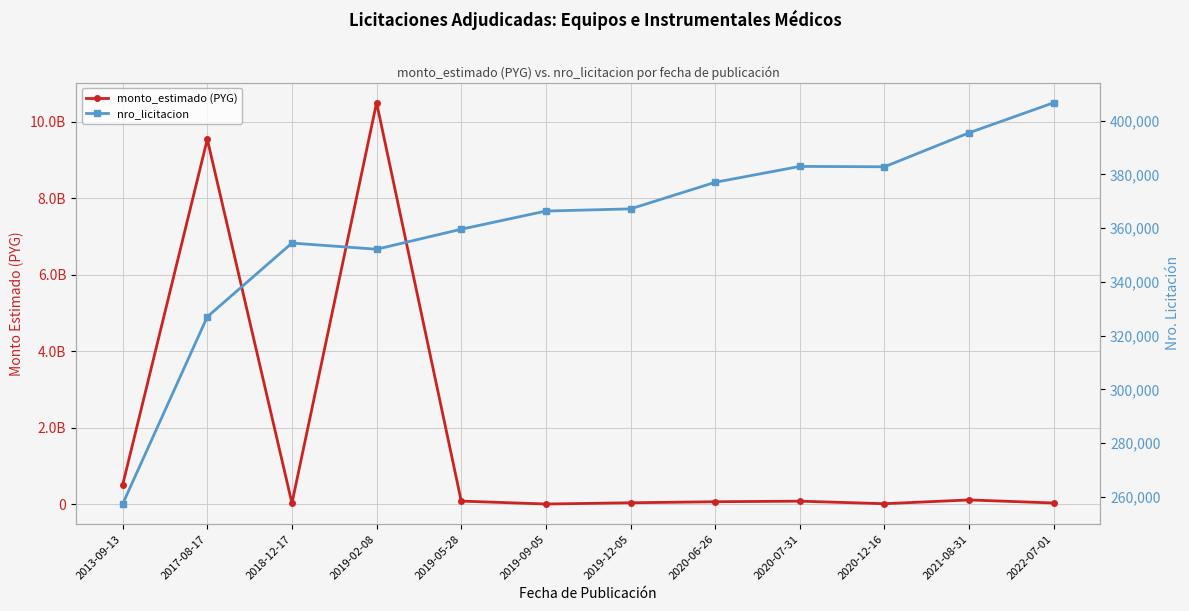

Rank the series by their average value, from lowest to highest.

nro_licitacion, monto_estimado (PYG)